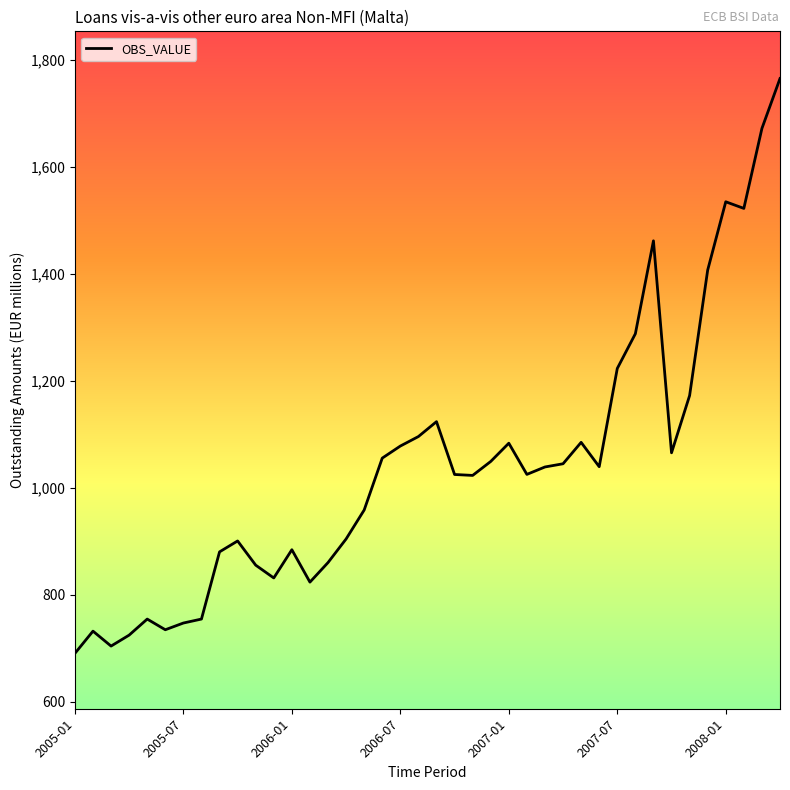

What is the minimum value shown in the chart?

690.1